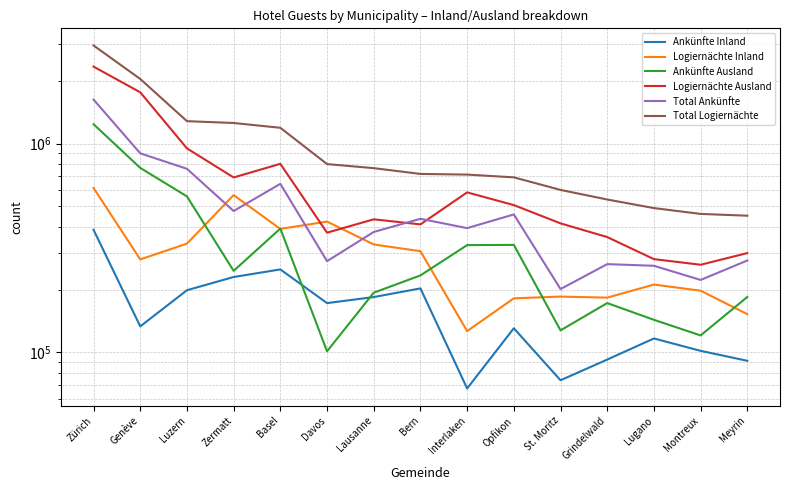

At which category is the sum across all series the highest?

Zürich